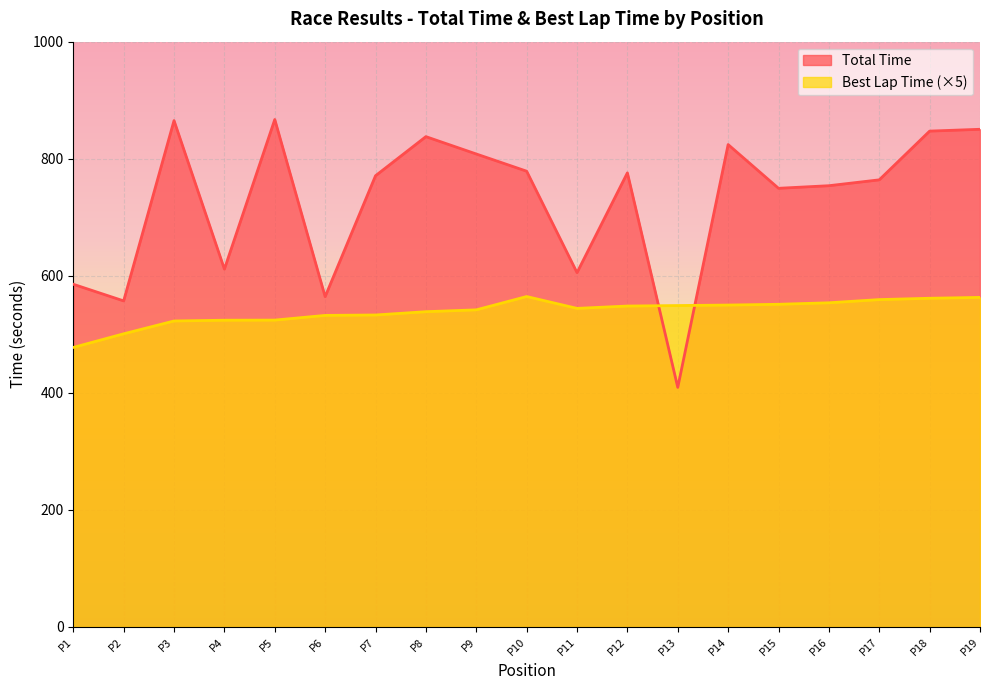

Which series has the largest total across all categories?

Total Time